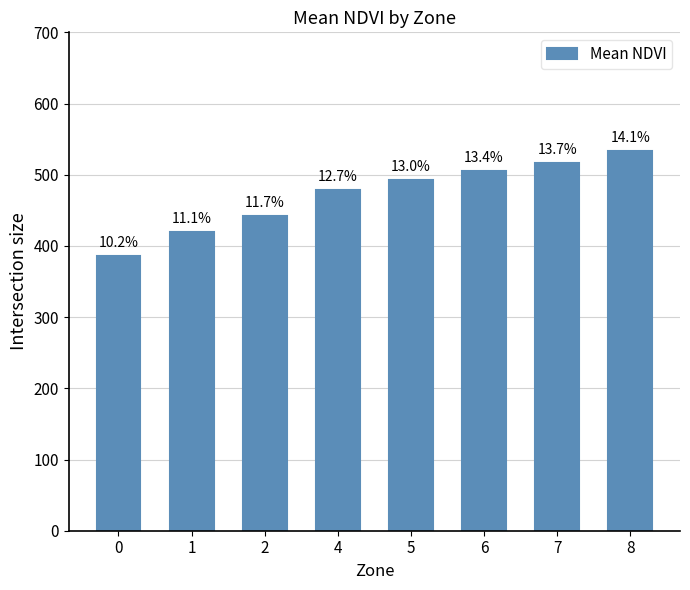

What is the sum of all values?

3775.2